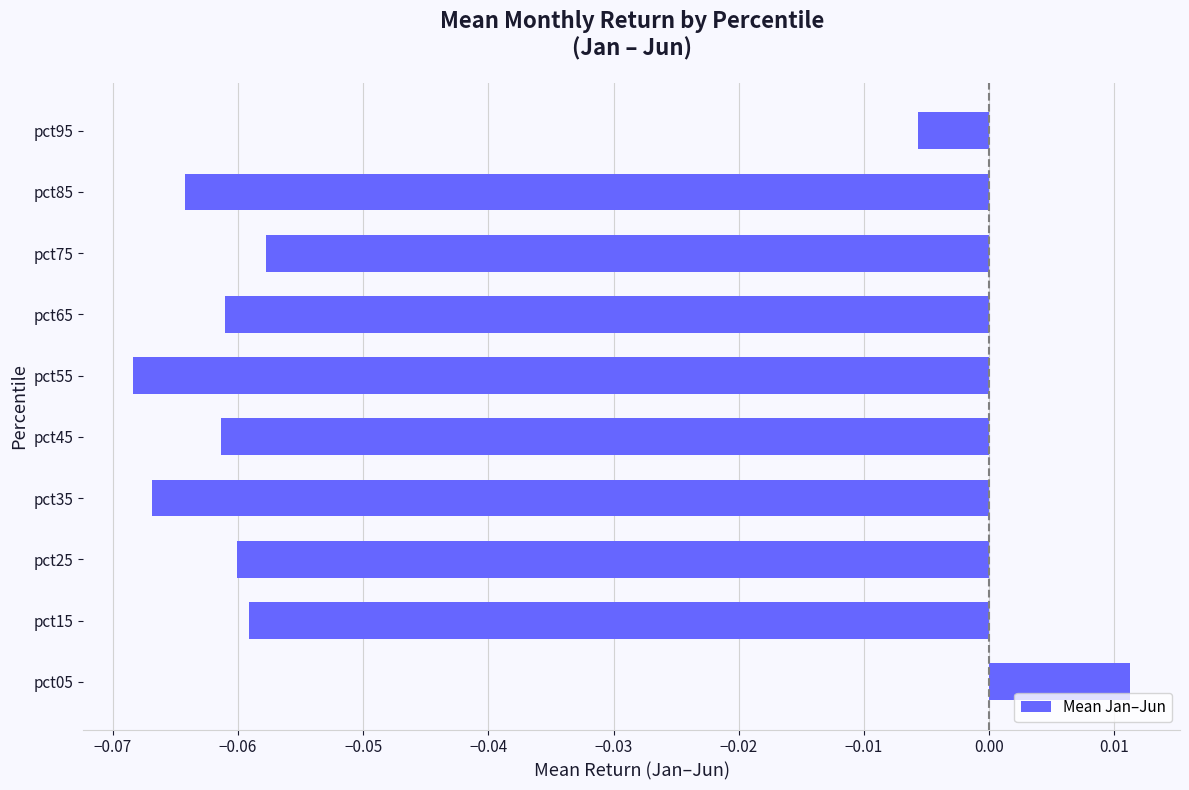

At which category does the chart reach its peak across all series?

pct05